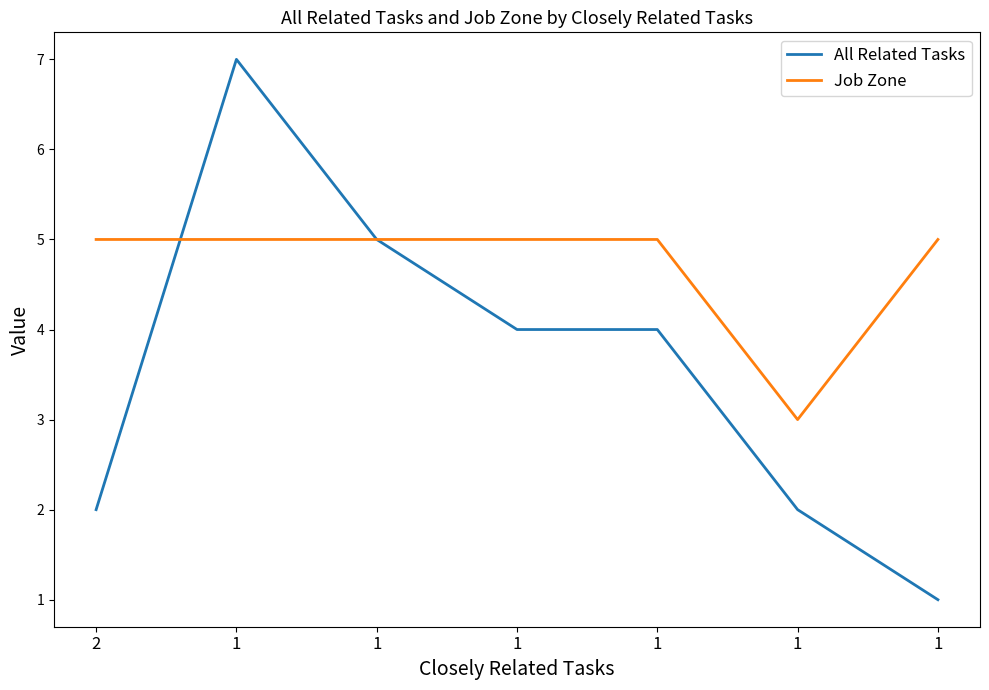

Does the chart display data point markers on the line(s)?

No